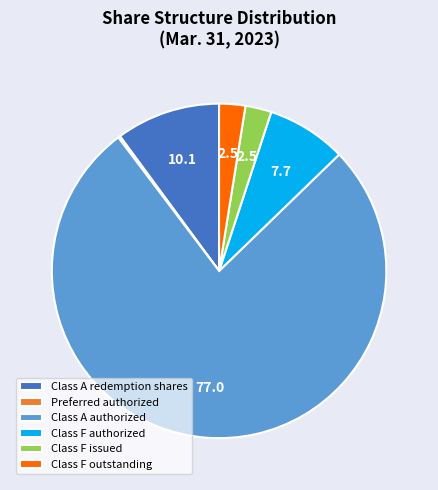

Which category accounts for the majority?

Class A authorized